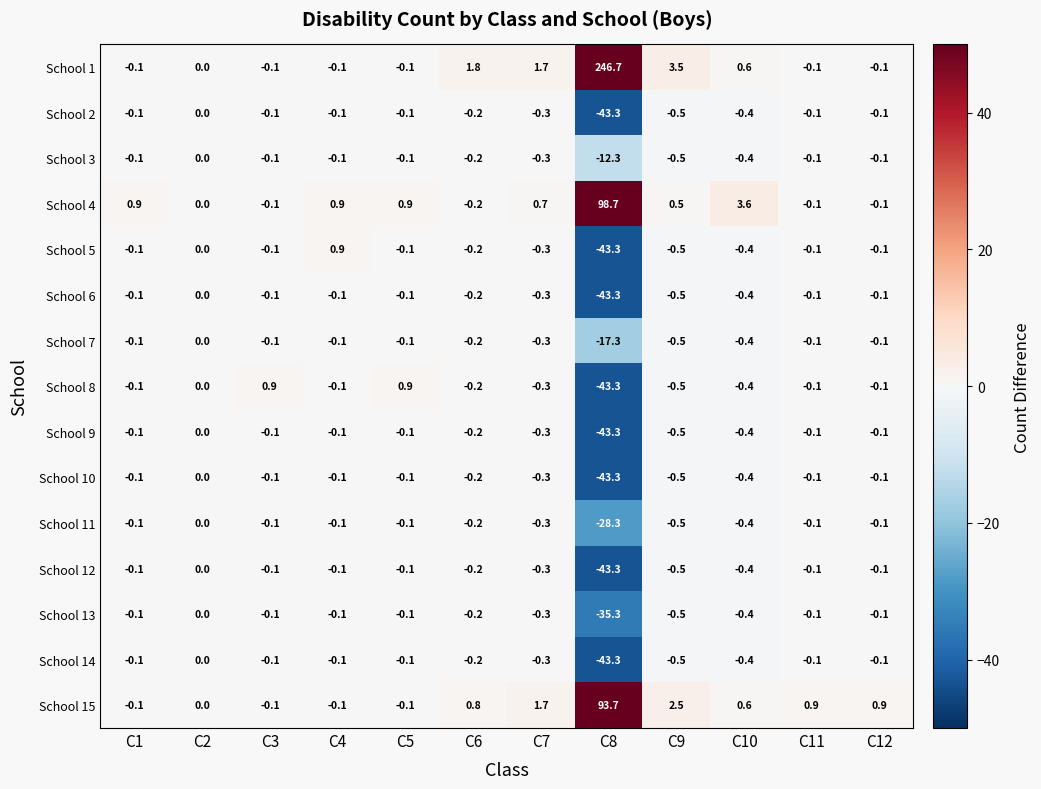

How many distinct data groups are displayed?

15